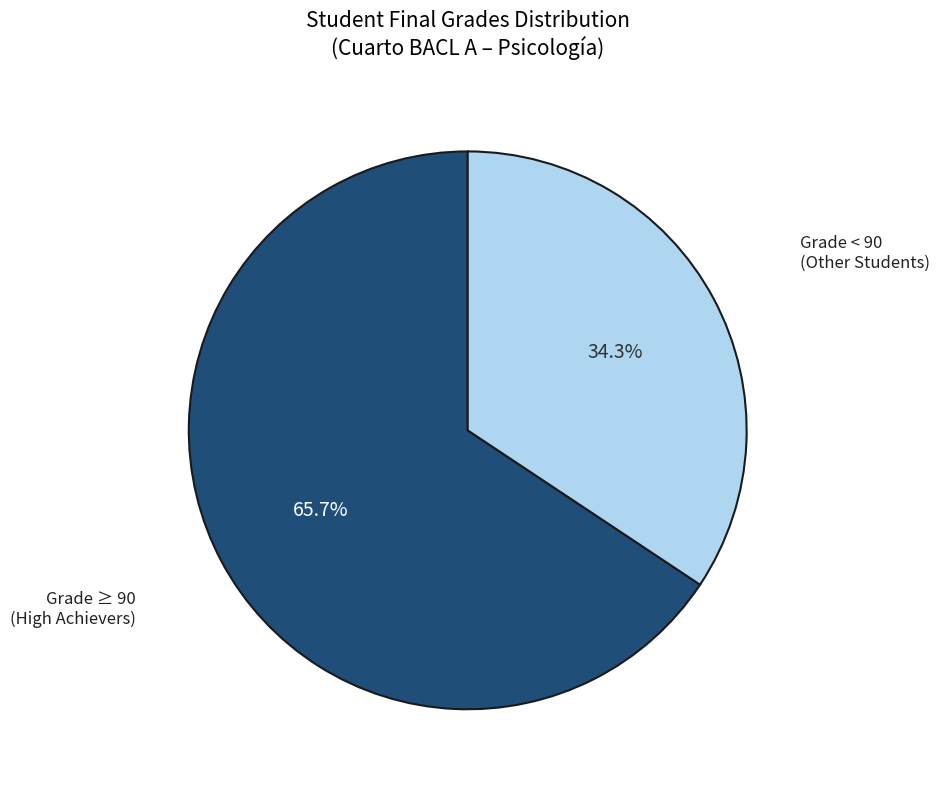

Is there a majority slice in this chart?

Yes